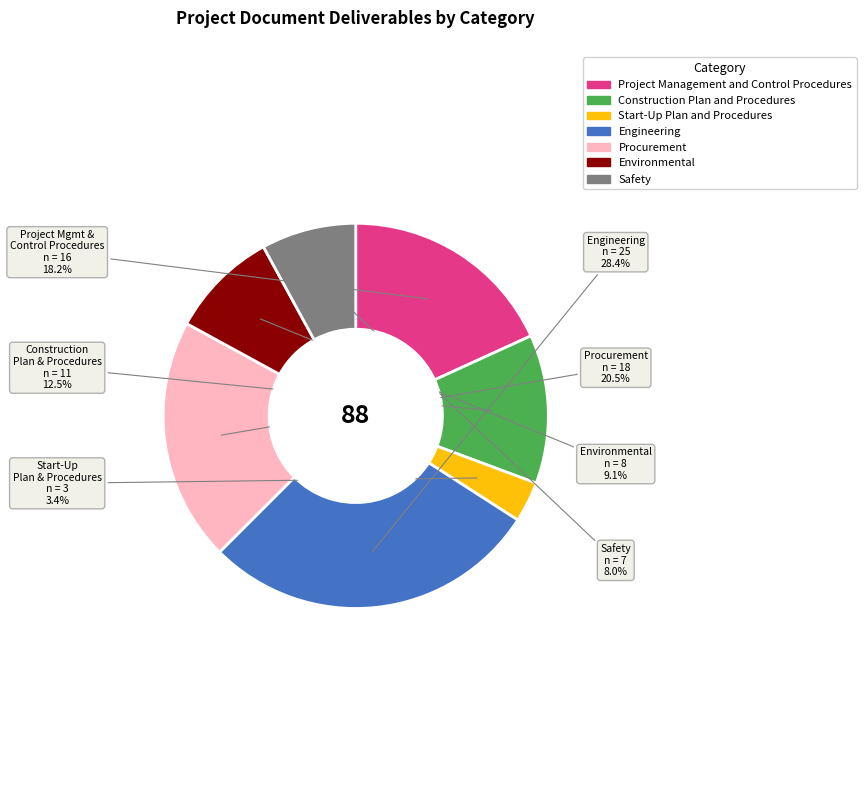

True or false: Procurement accounts for 14% of the total.

False